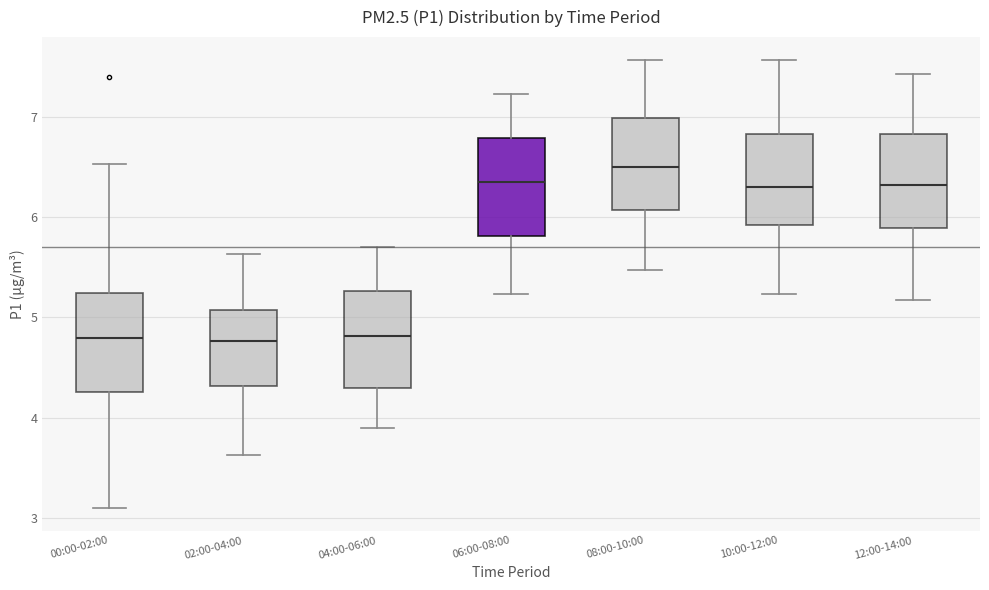

Reading left to right, read every box against the y-axis: the position of its median line, the range the box covers, and the ends of its whiskers. The values are not printed on the chart, so give them approximately, as read against the axis.

00:00-02:00: median 4.8, box 4.3 to 5.2, whiskers 3.1 to 6.5
02:00-04:00: median 4.8, box 4.3 to 5.1, whiskers 3.6 to 5.6
04:00-06:00: median 4.8, box 4.3 to 5.3, whiskers 3.9 to 5.7
06:00-08:00: median 6.4, box 5.8 to 6.8, whiskers 5.2 to 7.2
08:00-10:00: median 6.5, box 6.1 to 7.0, whiskers 5.5 to 7.6
10:00-12:00: median 6.3, box 5.9 to 6.8, whiskers 5.2 to 7.6
12:00-14:00: median 6.3, box 5.9 to 6.8, whiskers 5.2 to 7.4